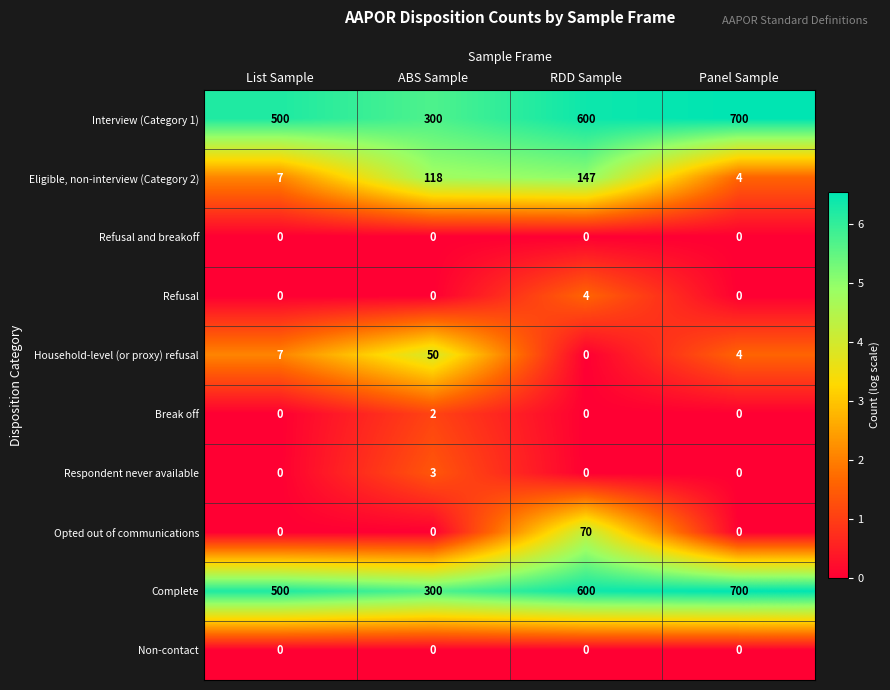

Count the number of data series in this chart.

10